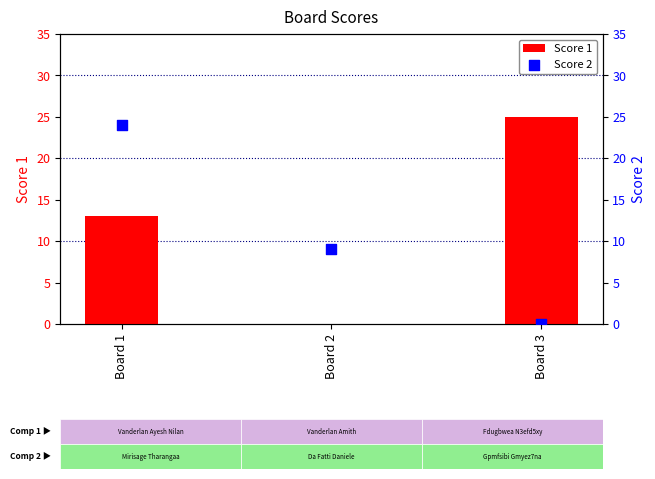

What are all the series names shown in the legend?

Score 1, Score 2